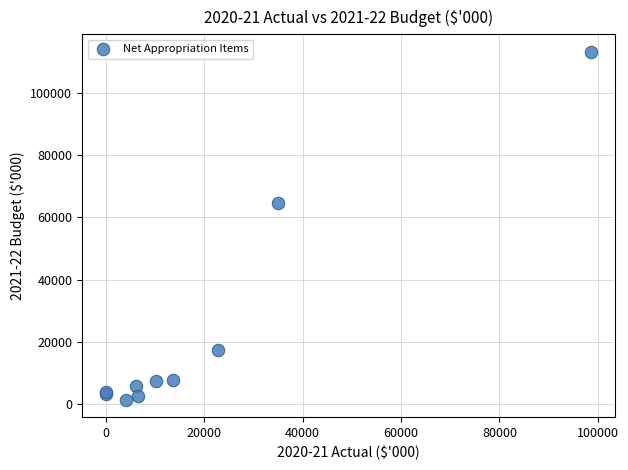

What Y value in the scatter plot is closest to 57351?

64592